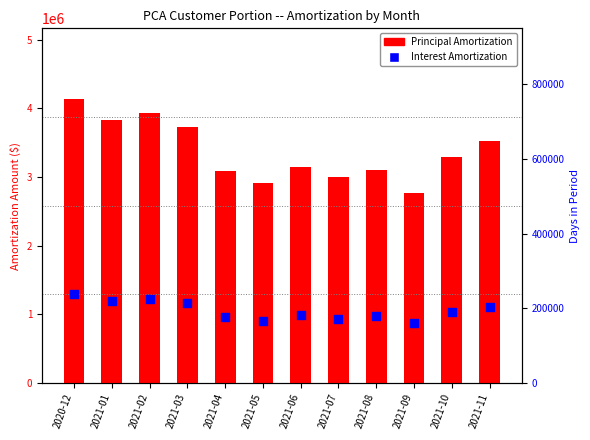

Which series has the largest total across all categories?

Principal Amortization